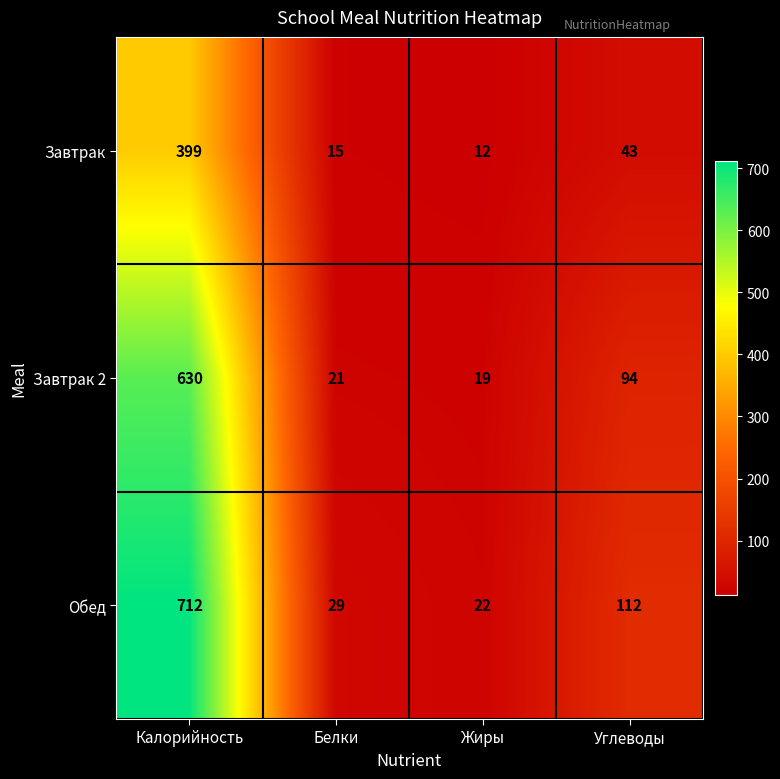

Is it true that Обед equals 29 at Белки?

True